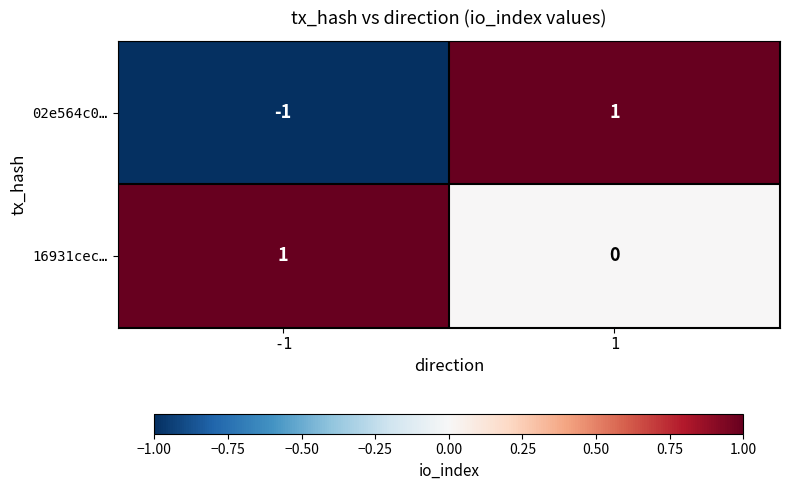

At -1, list the series in order from smallest to largest.

02e564c0…, 16931cec…